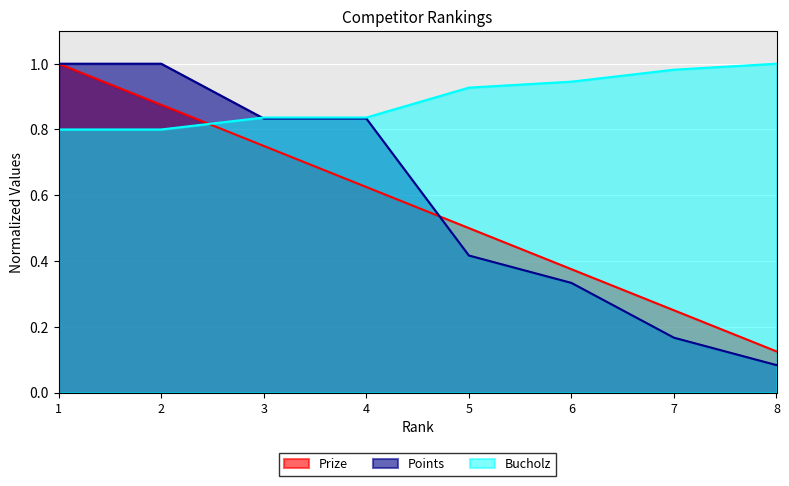

At how many categories does at least one series exceed 0?

8